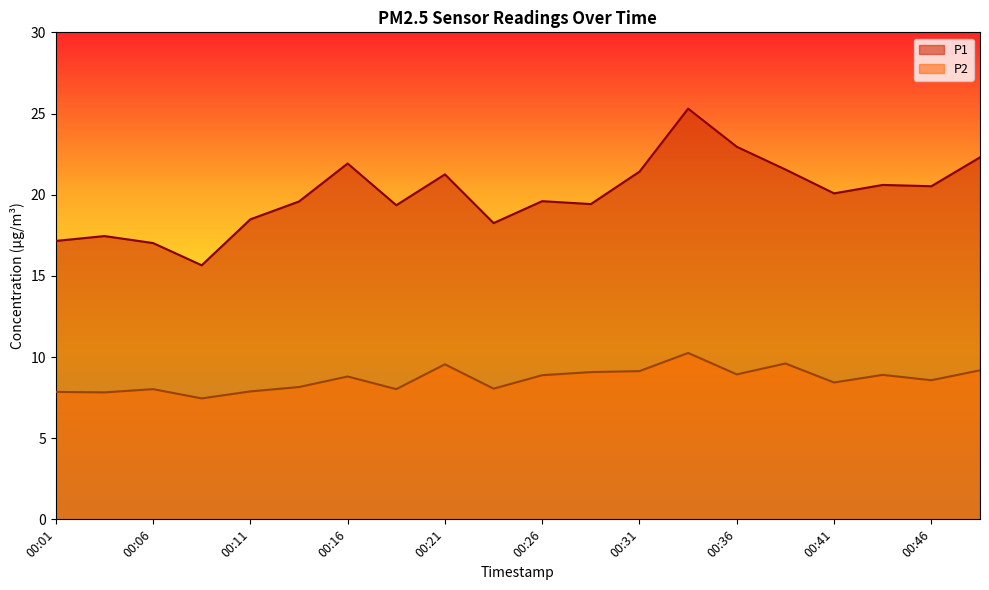

Rank the series by their average value, from lowest to highest.

P2, P1